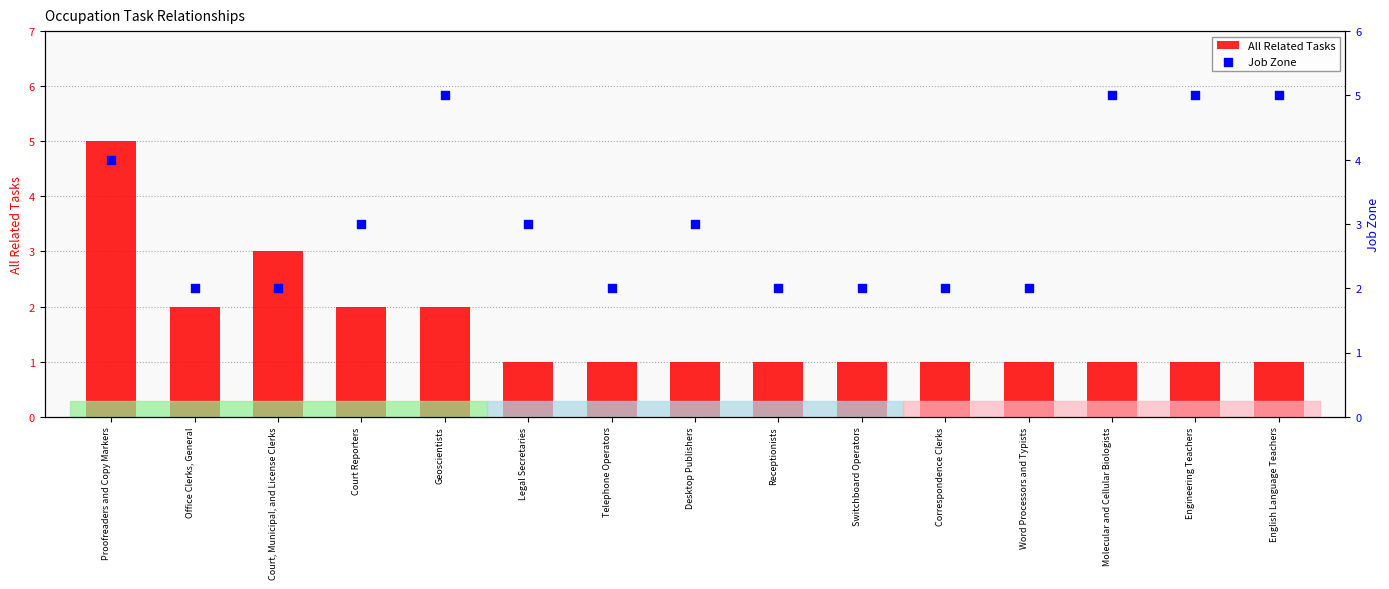

Which series has the largest total across all categories?

Job Zone